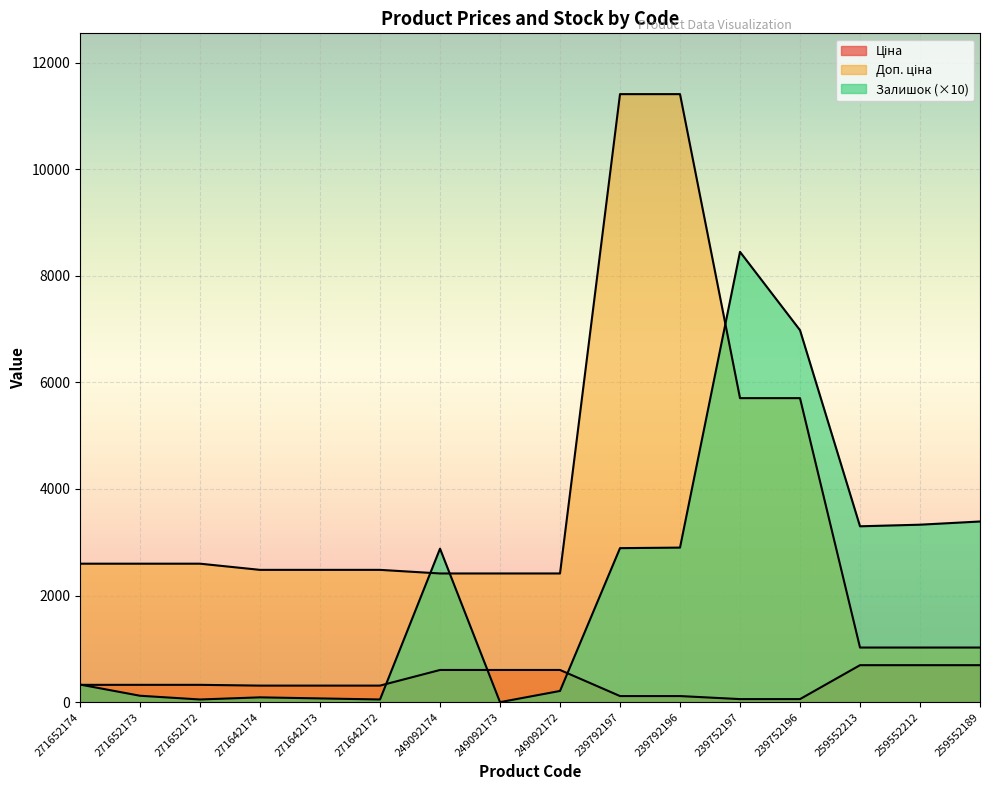

At how many categories does at least one series exceed 9774?

2